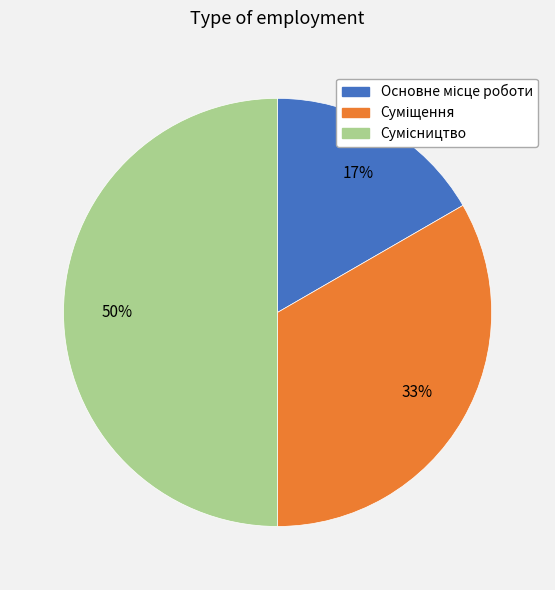

How many slices are in this pie chart?

3